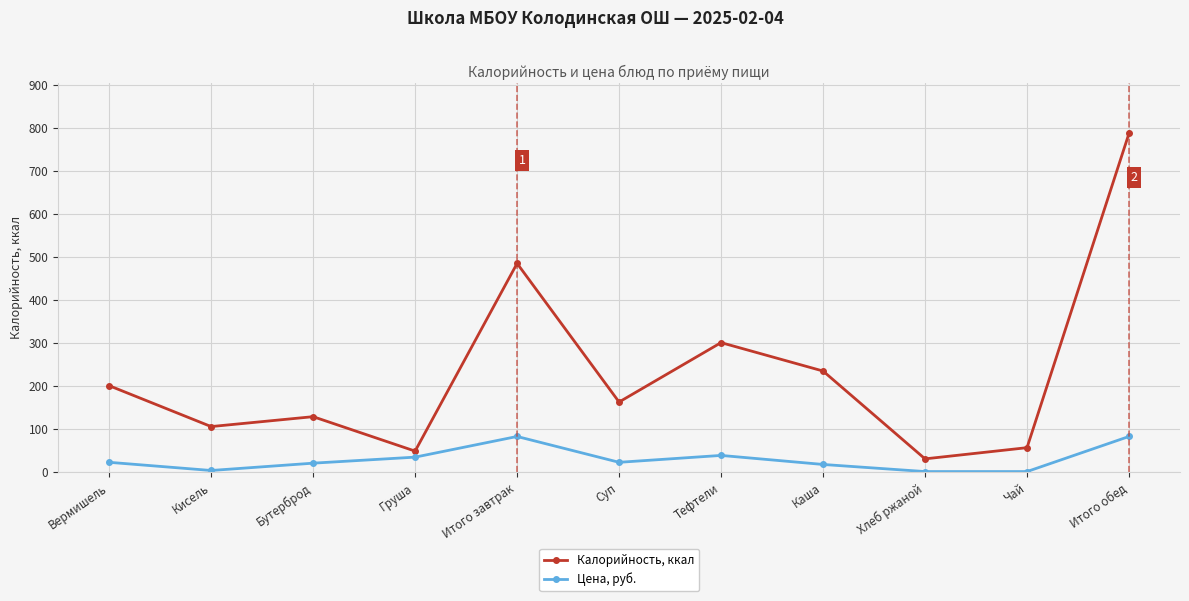

What is the smallest value displayed?

1.5